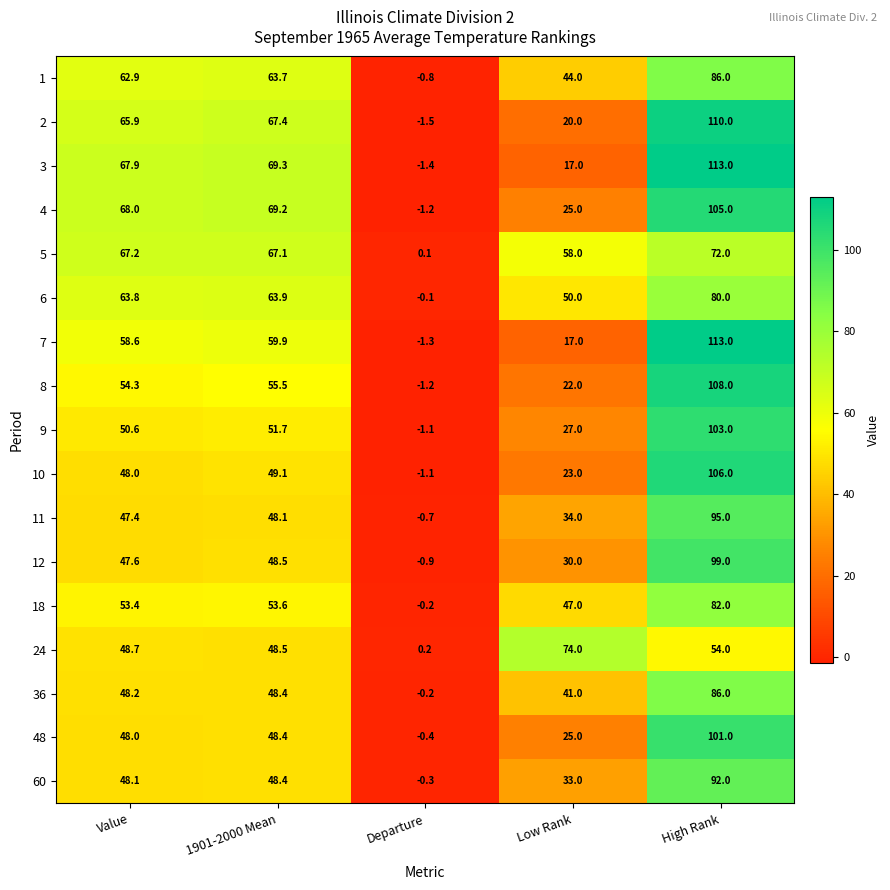

List the labels in order of 24 value, smallest first.

Departure, 1901-2000 Mean, Value, High Rank, Low Rank